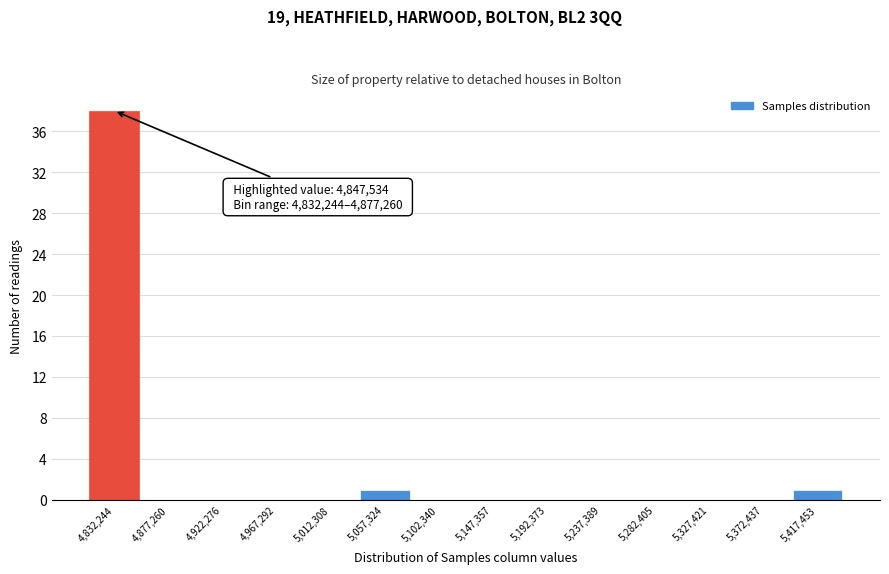

Reading left to right, list all the values displayed in this chart.

4,832,244=38	4,877,260=0	4,922,276=0	4,967,292=0	5,012,308=0	5,057,324=1	5,102,340=0	5,147,357=0	5,192,373=0	5,237,389=0	5,282,405=0	5,327,421=0	5,372,437=0	5,417,453=1